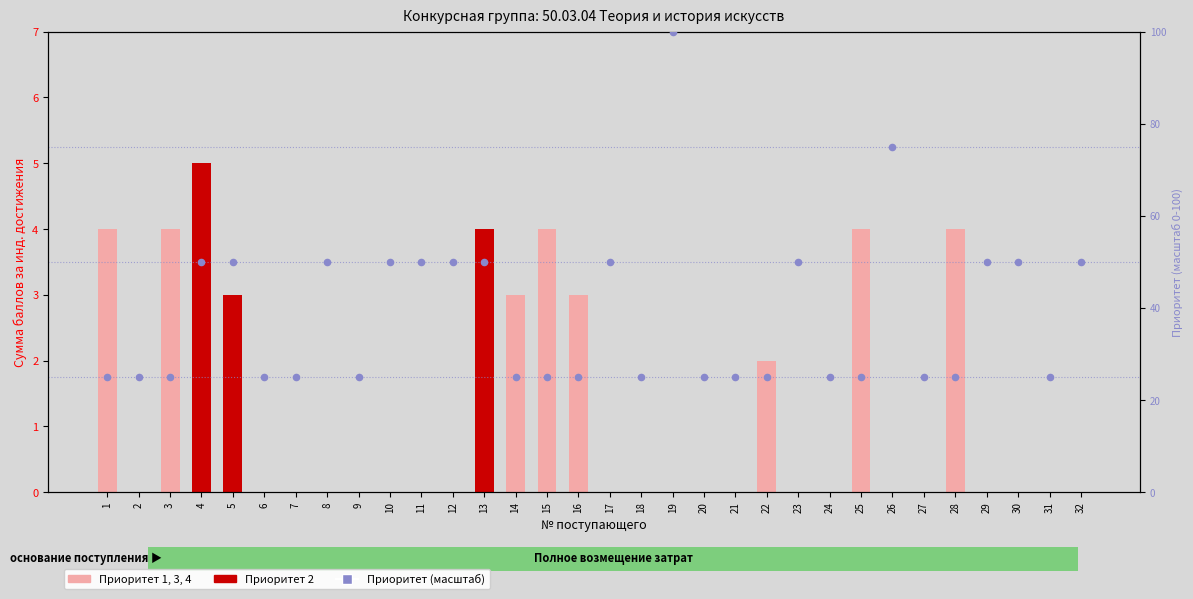

Is the value of Сумма баллов (инд. достижения) at 15 greater than the value of Приоритет (масштаб) at 5?

No